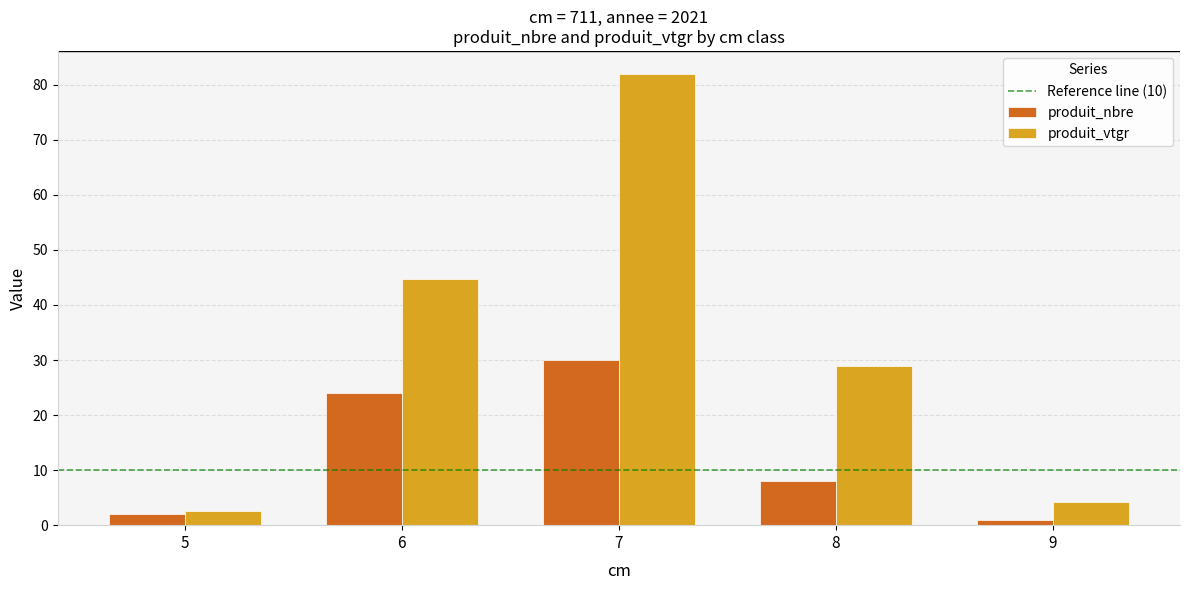

What is the minimum value shown in the chart?

1.0